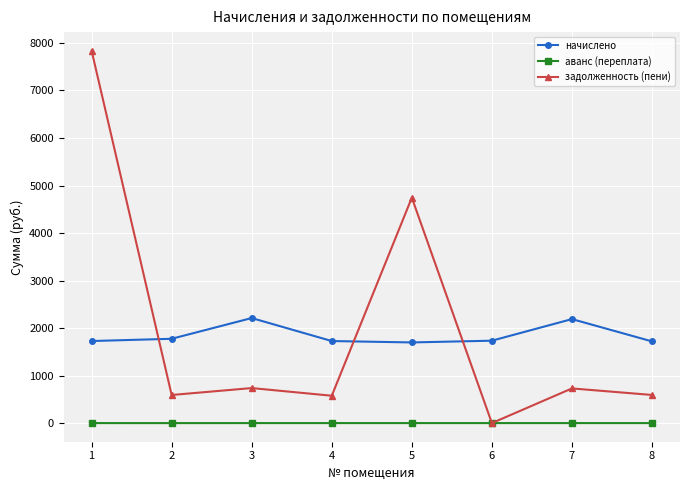

What is the highest value of the начислено series?

2210.6